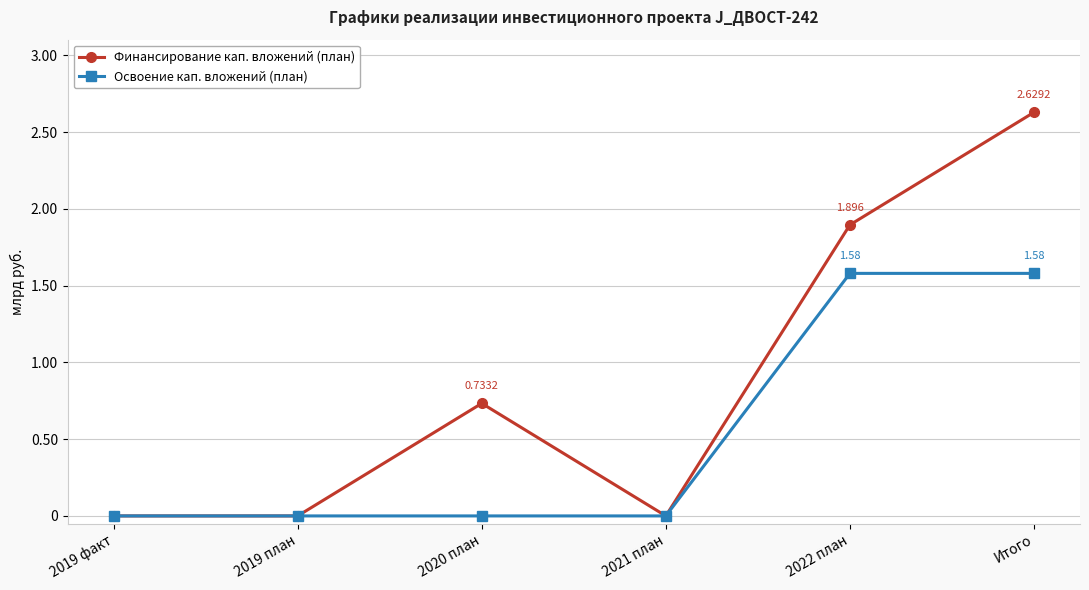

Which series changed the most between 2019 план and 2022 план?

Финансирование кап. вложений (план)